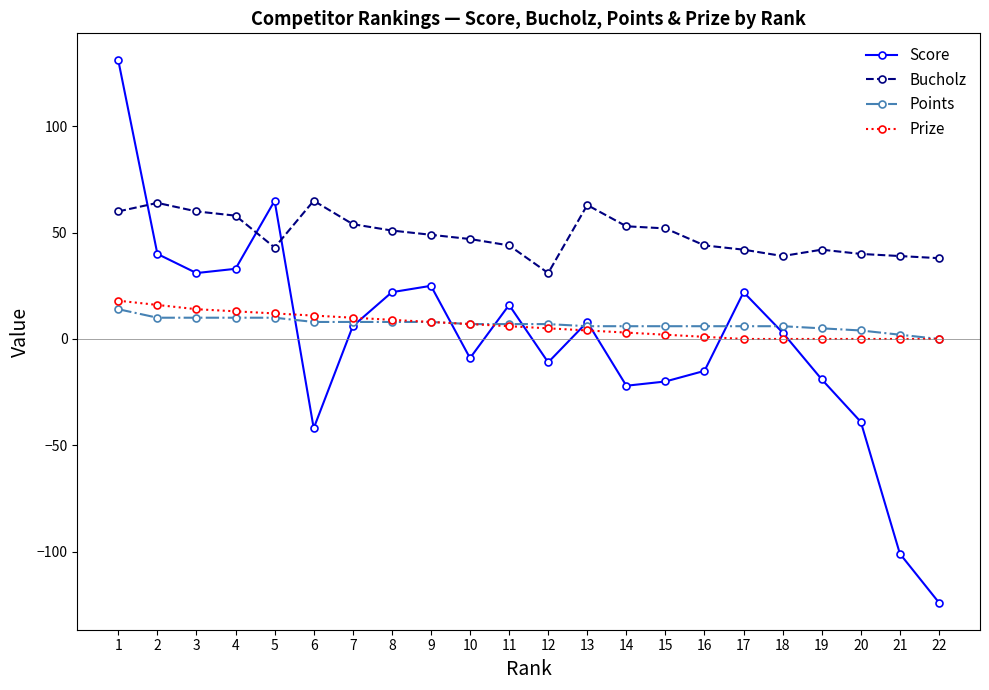

Count the number of categories in the chart.

22